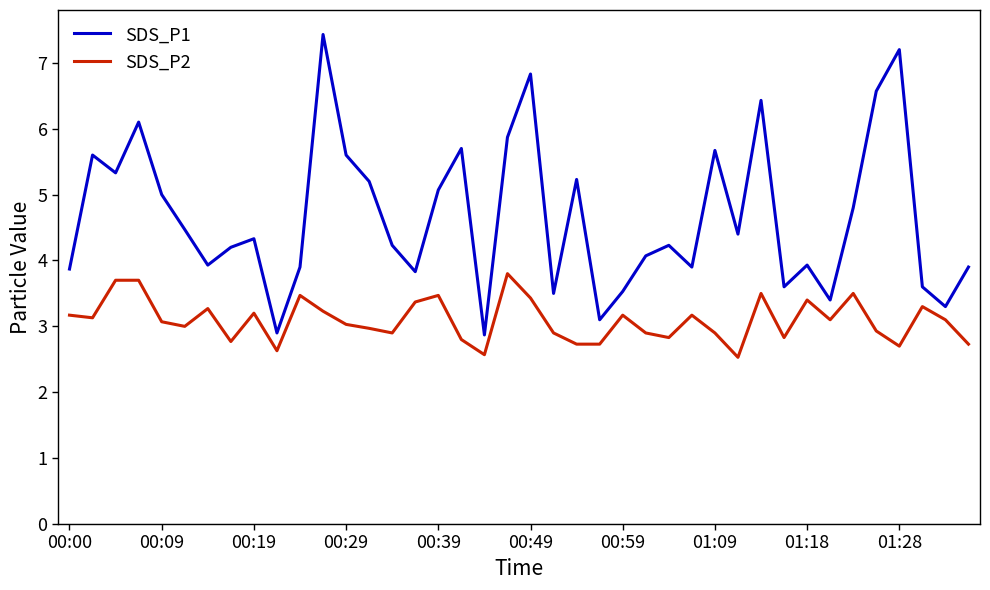

What is the smallest value displayed?

2.5